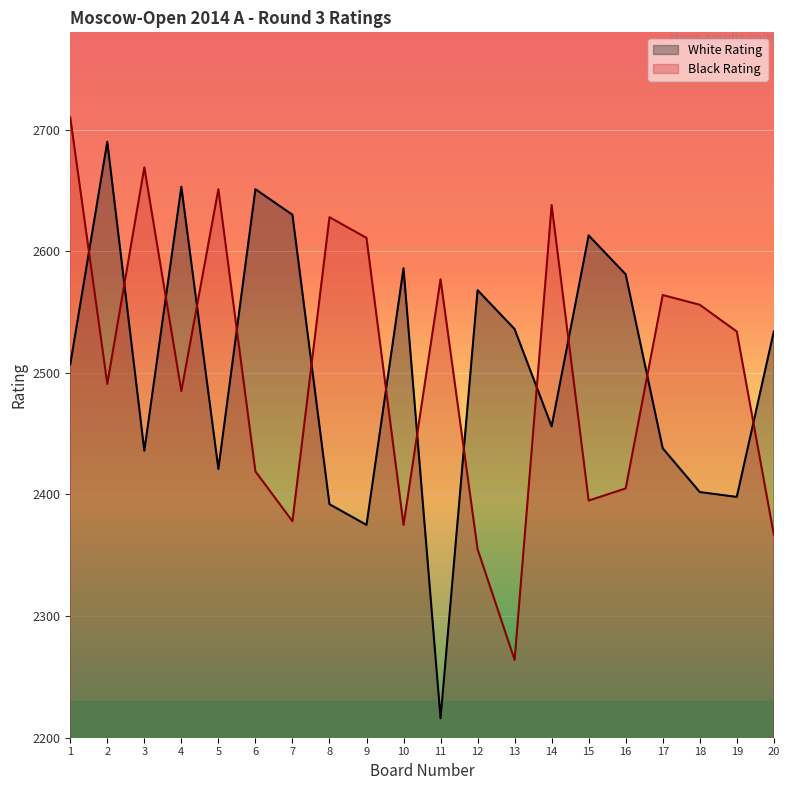

The value of White Rating at 19 is 2398. True or false?

True